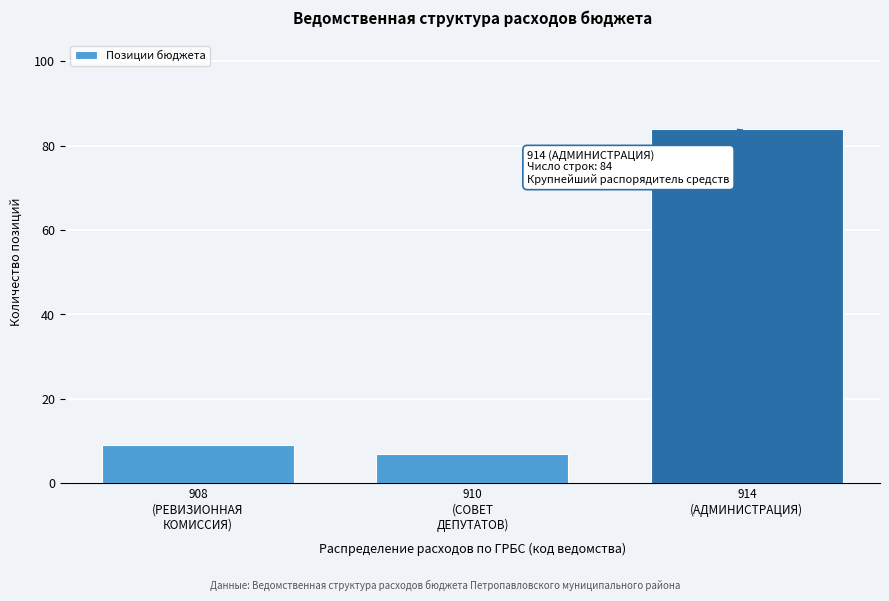

Reading left to right, transcribe all the data shown in this chart.

9	7	84